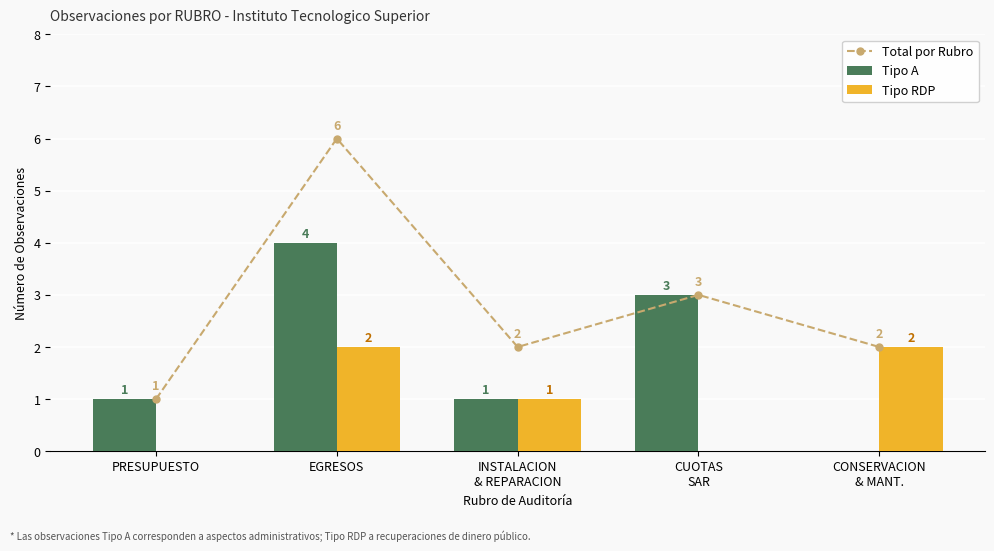

Which series changed the most between PRESUPUESTO and CUOTAS
SAR?

Total por Rubro